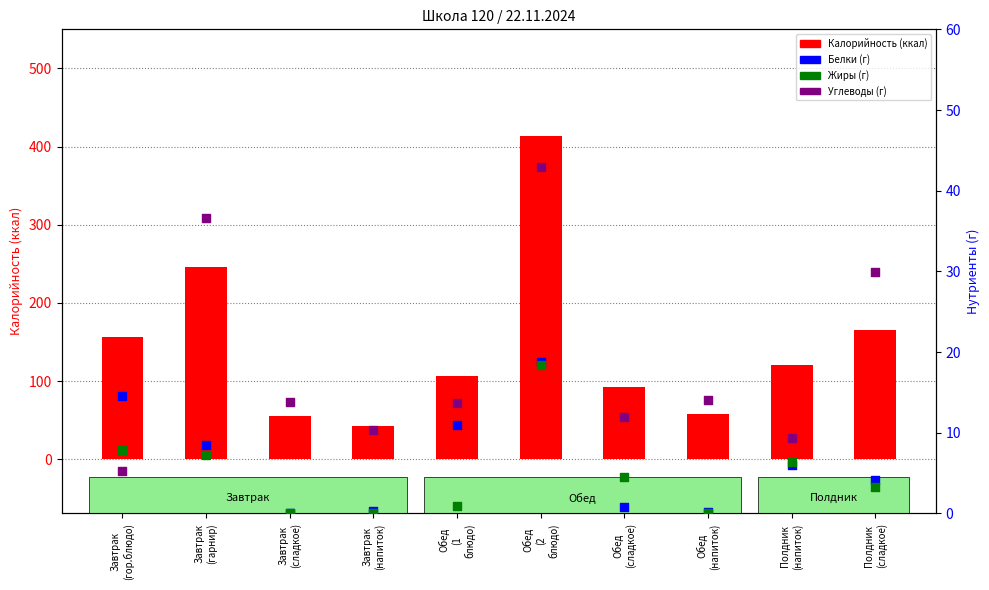

At how many categories does at least one series exceed 319?

1